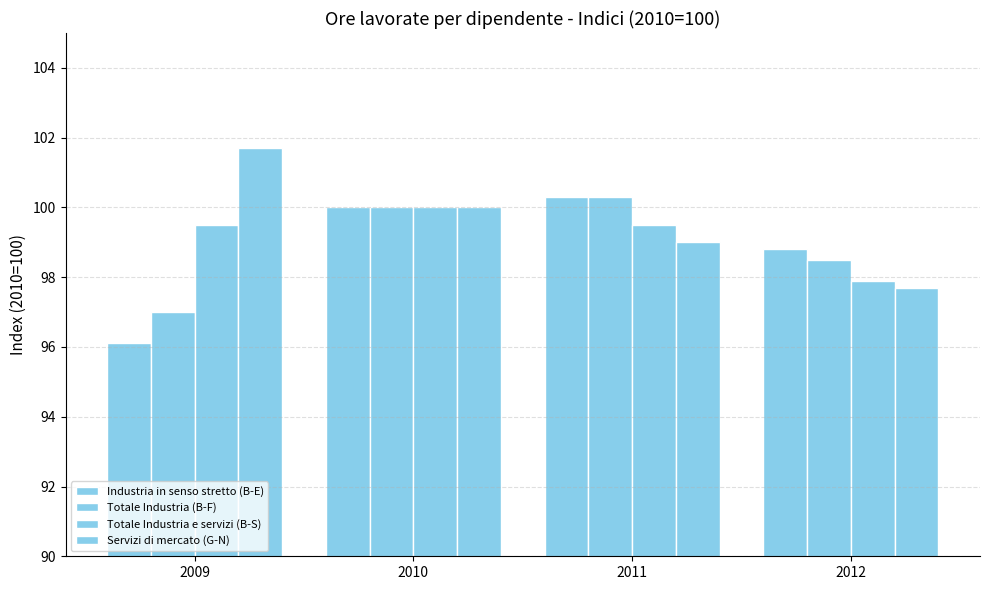

Reading left to right, list all the values displayed in this chart.

Industria in senso stretto (B-E): 2009=96.1	2010=100.0	2011=100.3	2012=98.8
Totale Industria (B-F): 2009=97.0	2010=100.0	2011=100.3	2012=98.5
Totale Industria e servizi (B-S): 2009=99.5	2010=100.0	2011=99.5	2012=97.9
Servizi di mercato (G-N): 2009=101.7	2010=100.0	2011=99.0	2012=97.7